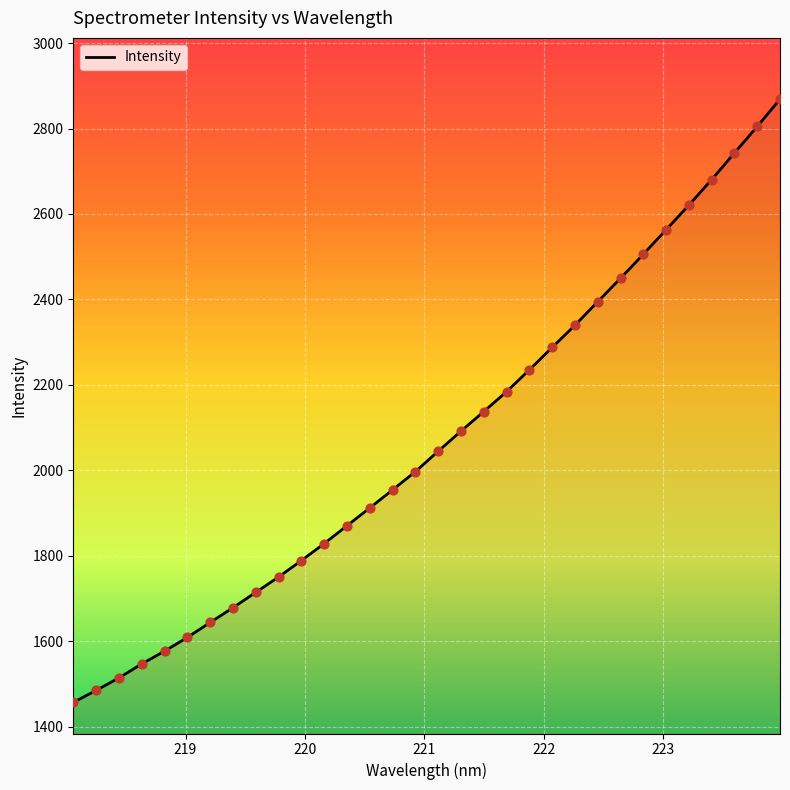

What is the minimum value shown in the chart?

1456.5